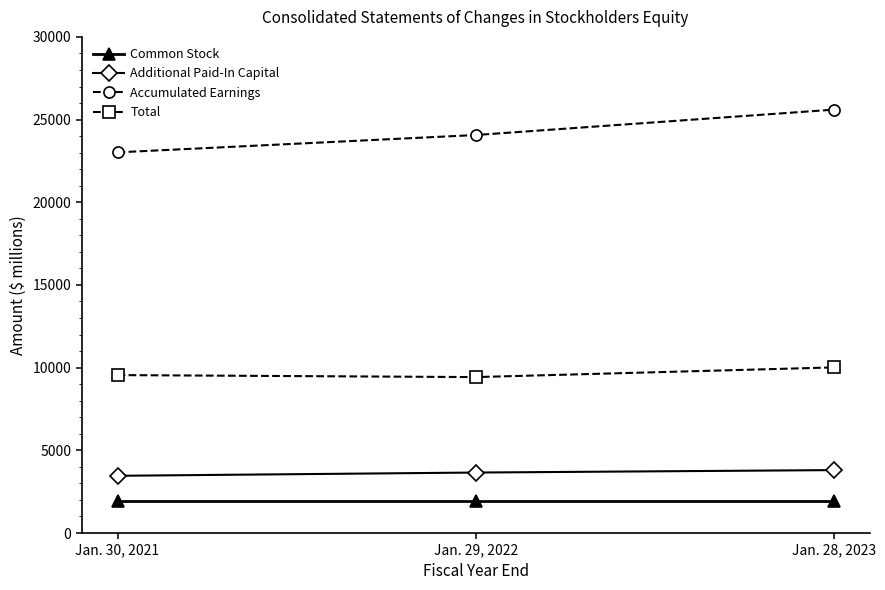

At which category is the sum across all series the highest?

Jan. 28, 2023